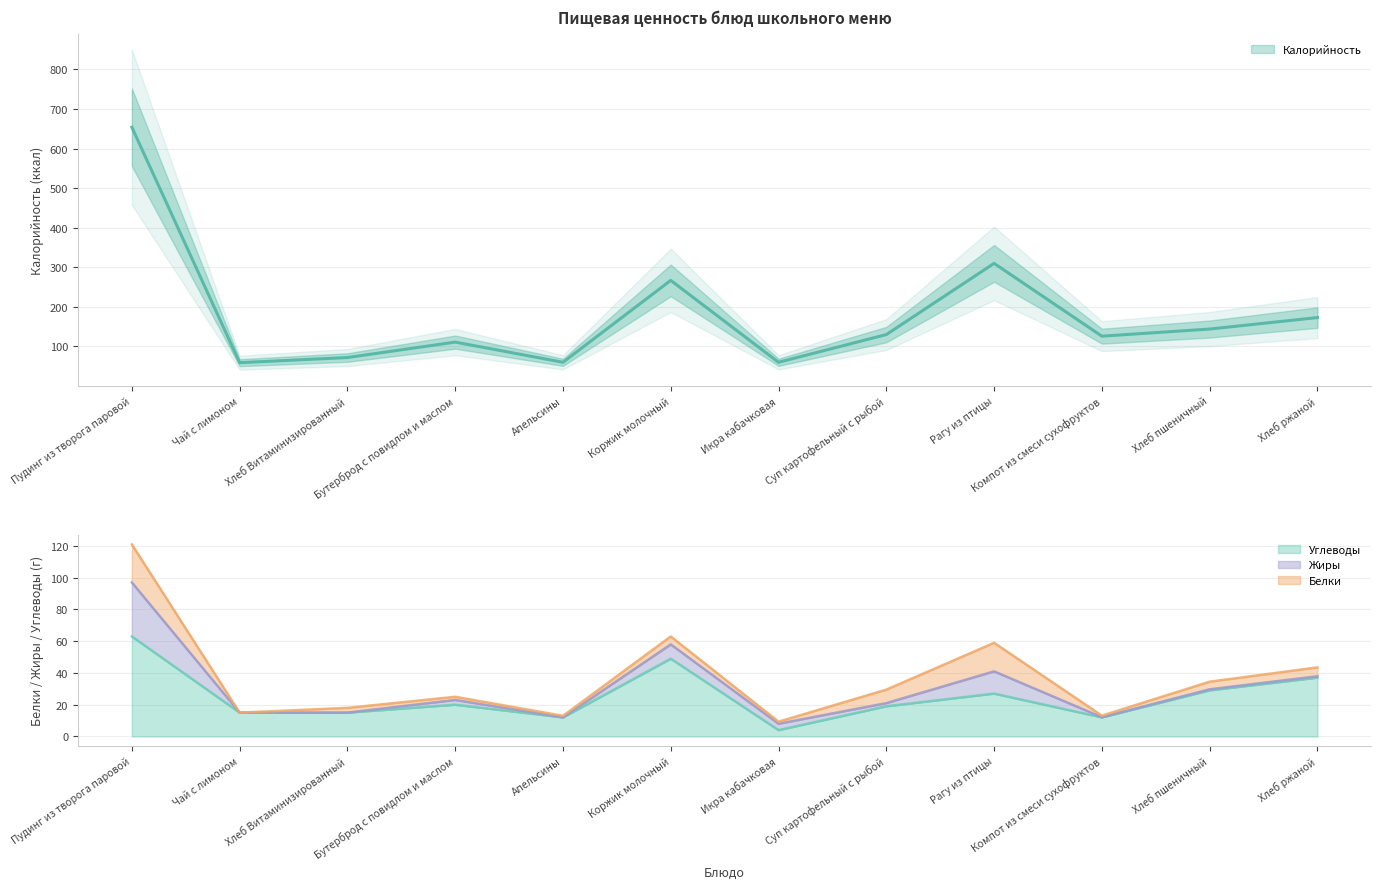

What is the label of the 7th point from the left?

Икра кабачковая